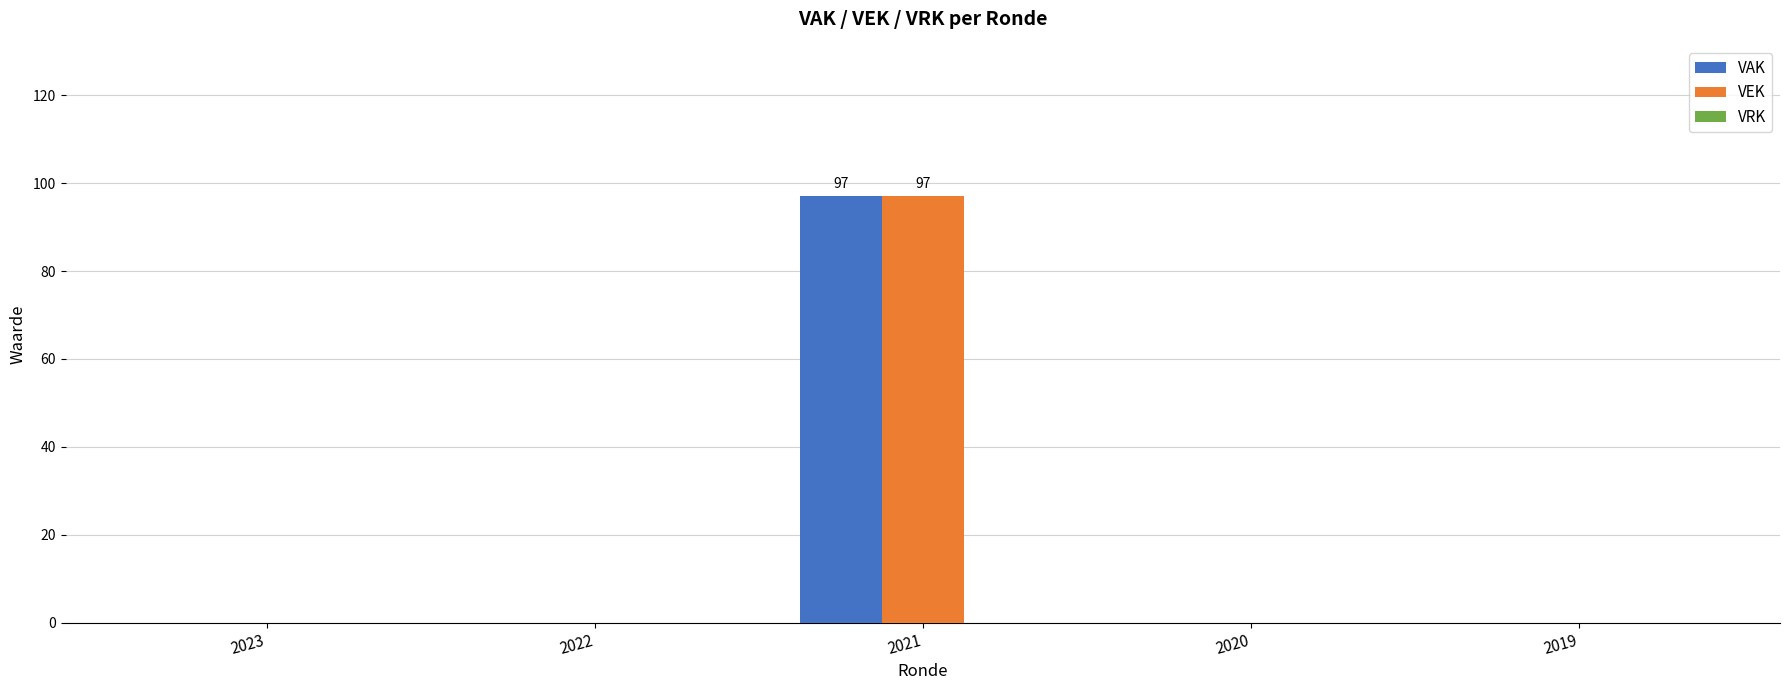

At which category is the sum across all series the highest?

2021